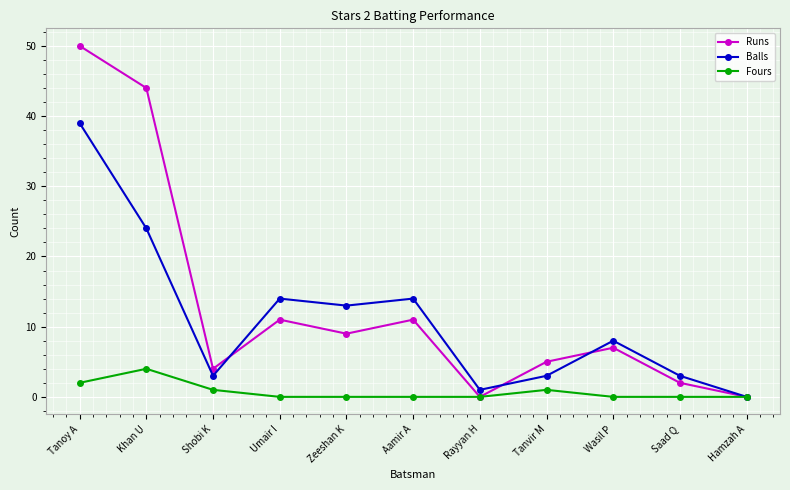

What is the maximum value shown in the chart?

50